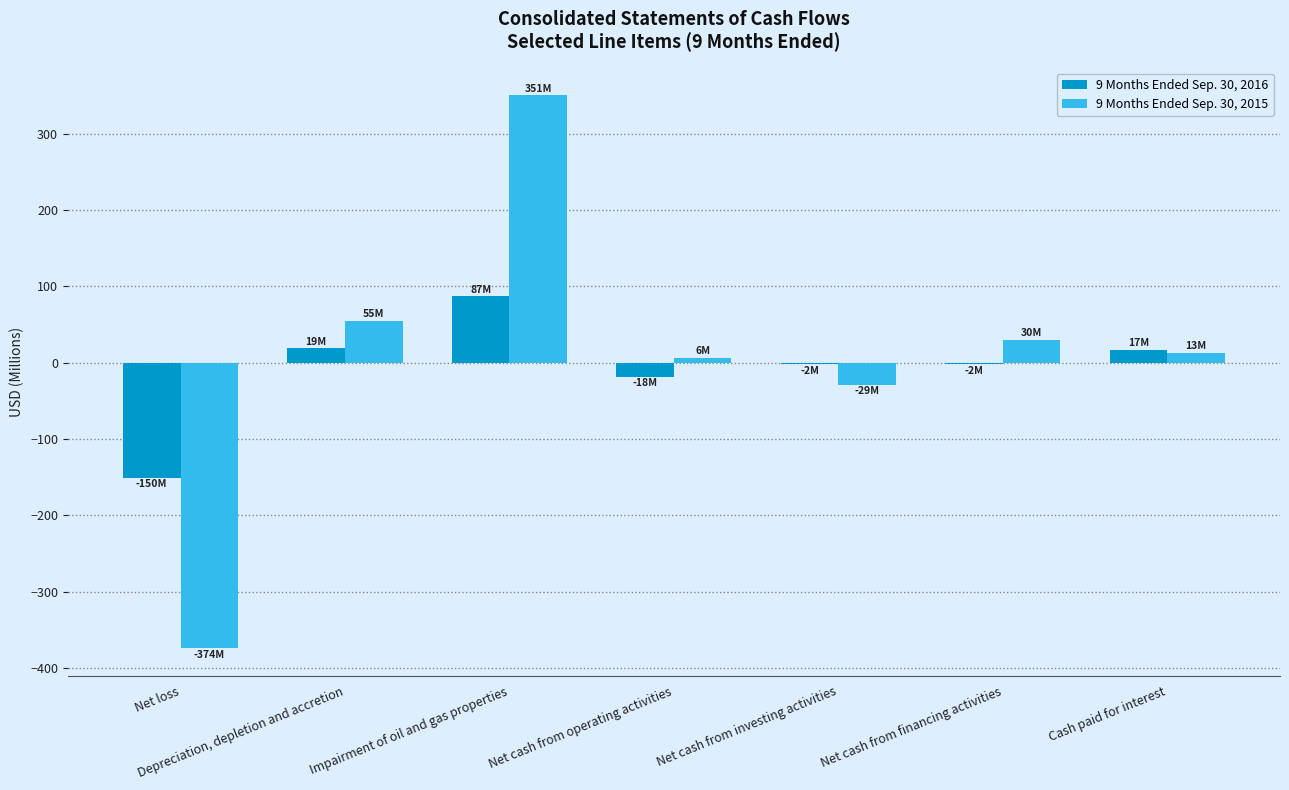

The 9 Months Ended Sep. 30, 2015 series shows -29.0 at Net cash from investing activities. True or false?

True